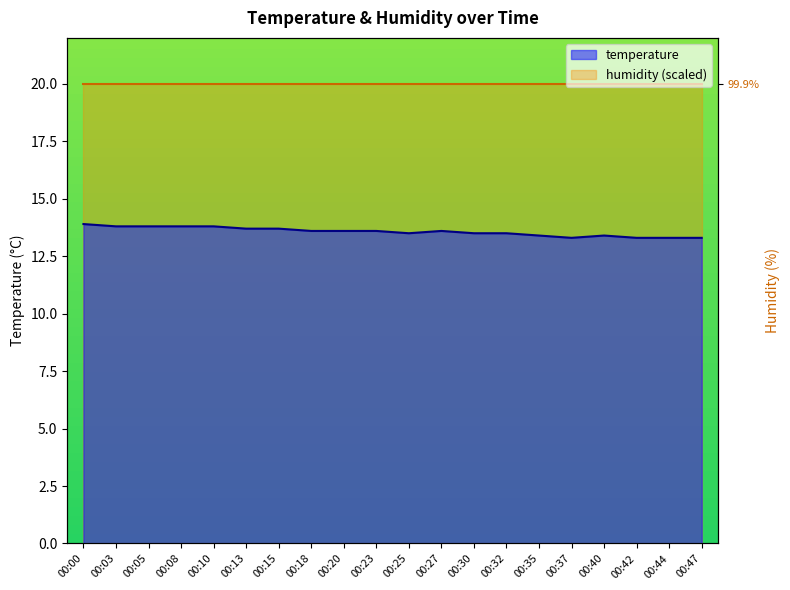

Reading left to right, extract all data points from this chart.

13.9	13.8	13.8	13.8	13.8	13.7	13.7	13.6	13.6	13.6	13.5	13.6	13.5	13.5	13.4	13.3	13.4	13.3	13.3	13.3